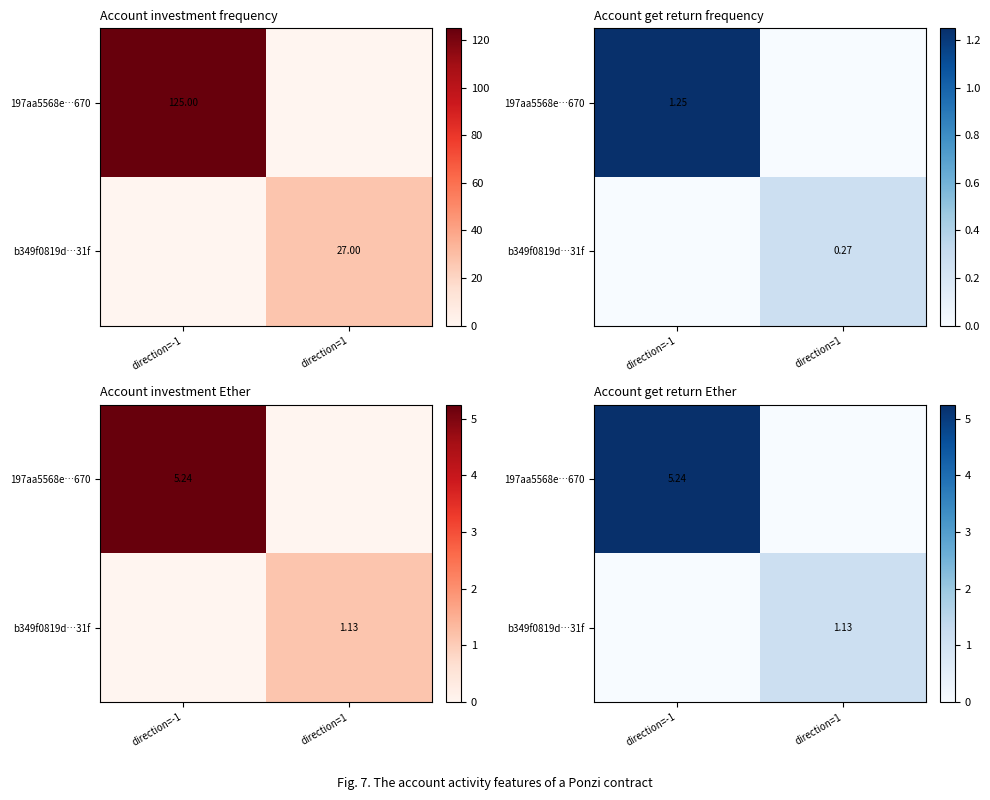

What is the difference between the maximum and minimum values in the 197aa5568e…670 series?

5.2